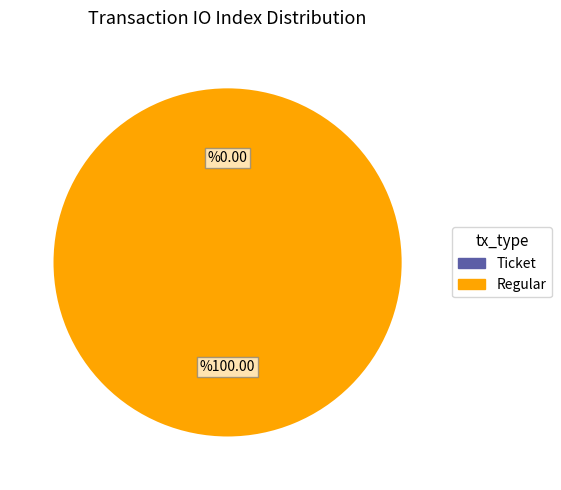

Which category has the biggest portion of the pie?

Regular